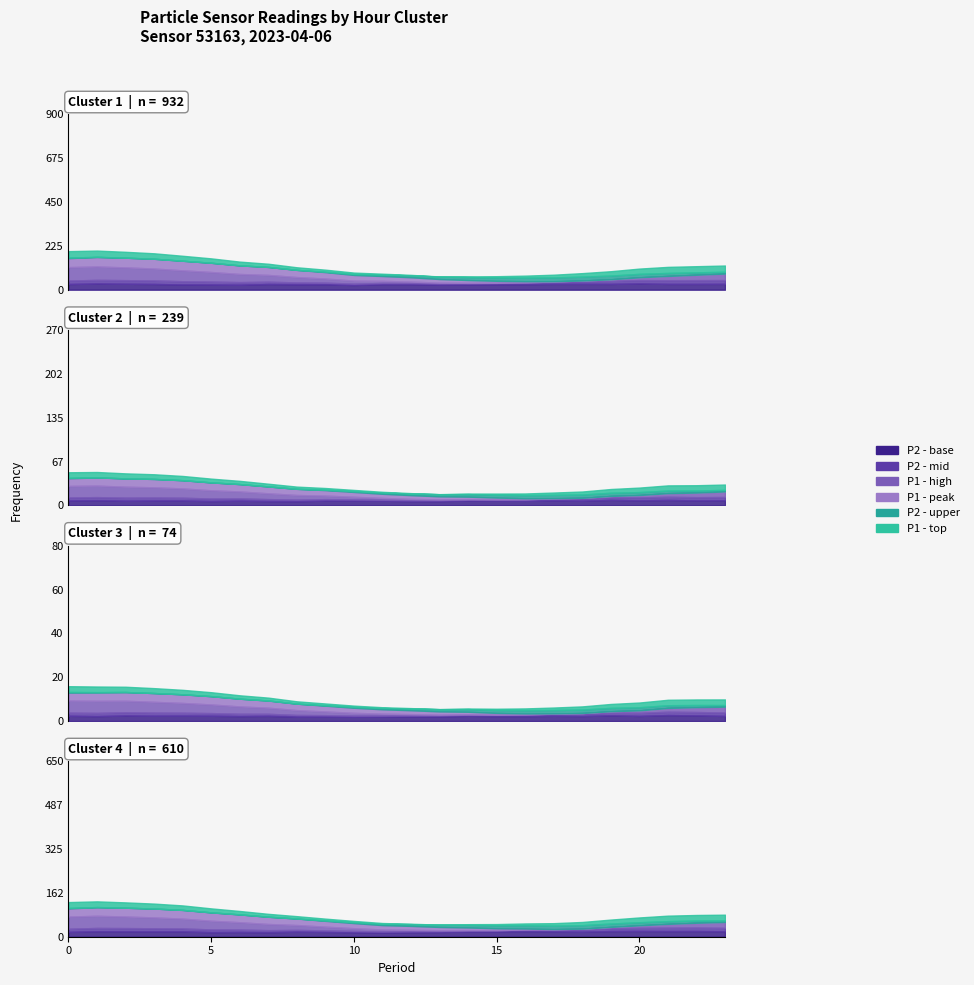

Is it true that P1 equals 6.5 at 19:00?

False